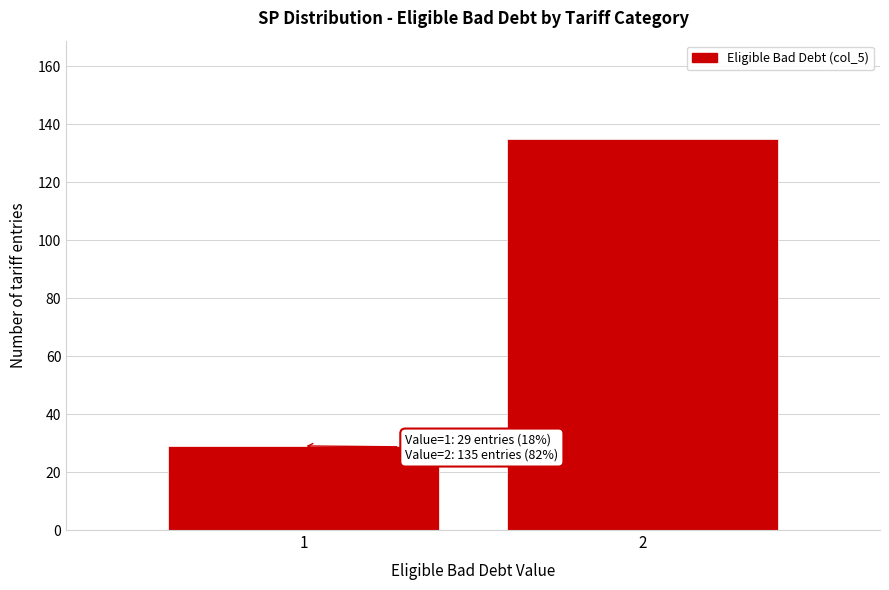

Reading left to right, transcribe all the data shown in this chart.

1=29	2=135